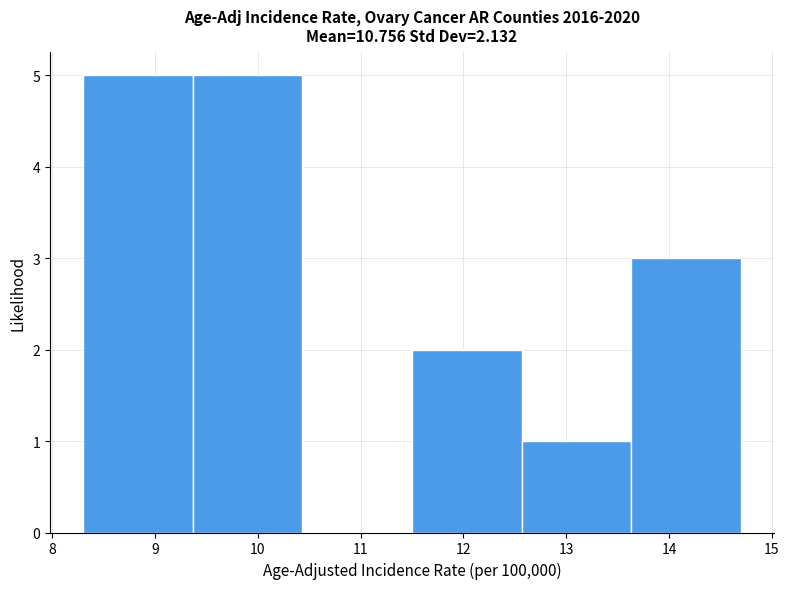

Reading left to right, list every bar in this chart as the range it spans on the x-axis followed by its height. Neither the bar edges nor the heights are printed on the chart, so give them approximately, as read against the axes.

8.3 to 9.4: 5
9.4 to 10.4: 5
10.4 to 11.5: 0
11.5 to 12.6: 2
12.6 to 13.6: 1
13.6 to 14.7: 3